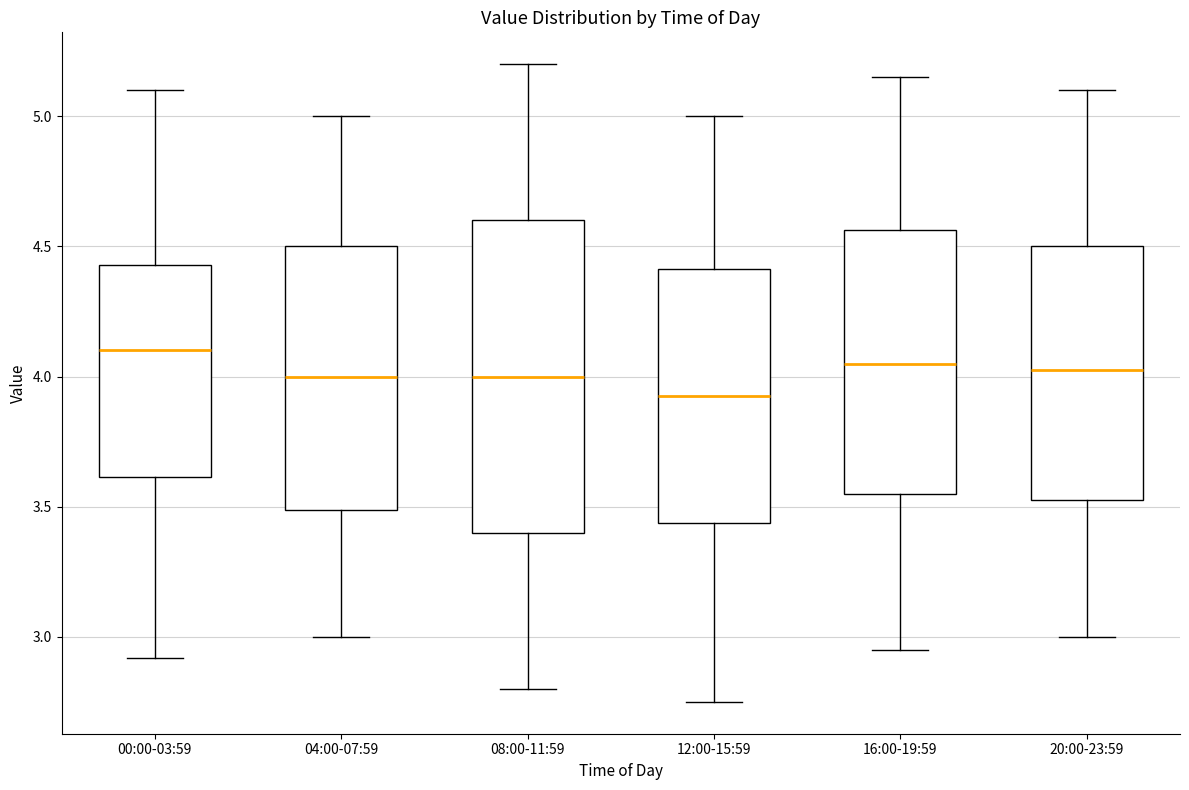

Which box's median line is the lowest?

12:00-15:59